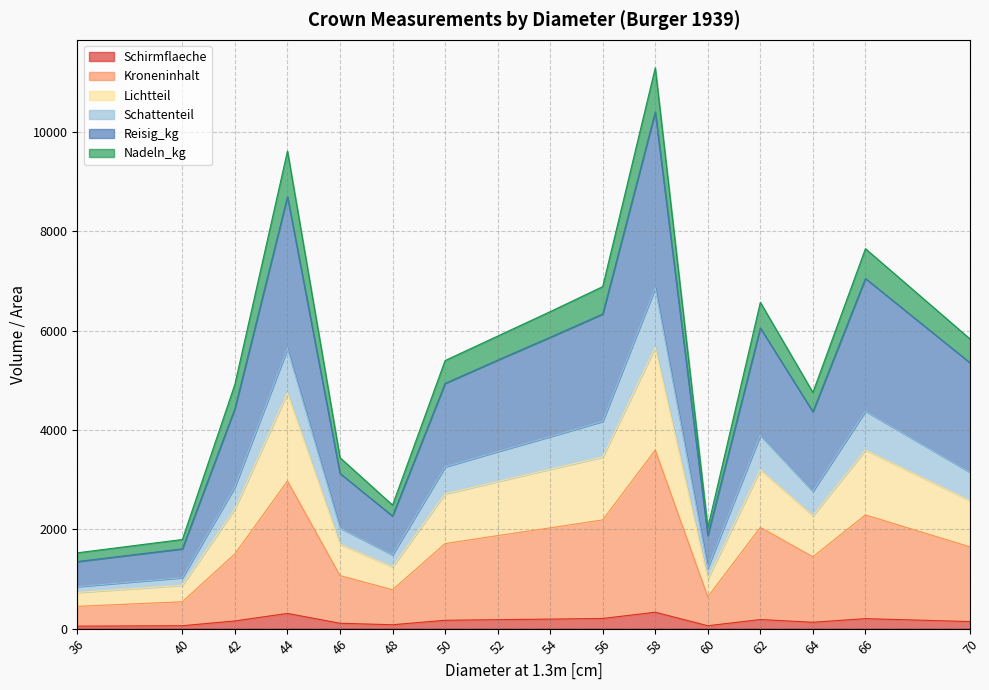

Rank the categories by Schirmflaeche value from highest to lowest.

58, 44, 56, 66, 54, 62, 52, 50, 42, 70, 64, 46, 48, 40, 60, 36